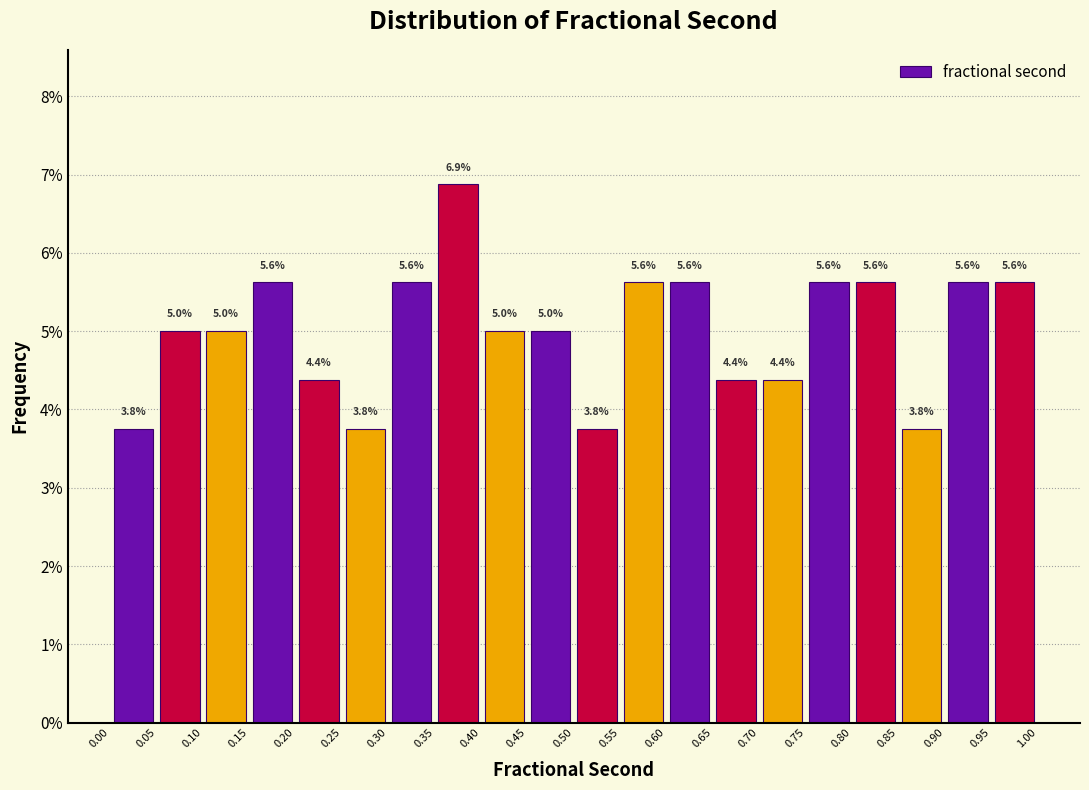

Which range on the x-axis has the tallest bar?

0.35 to 0.40